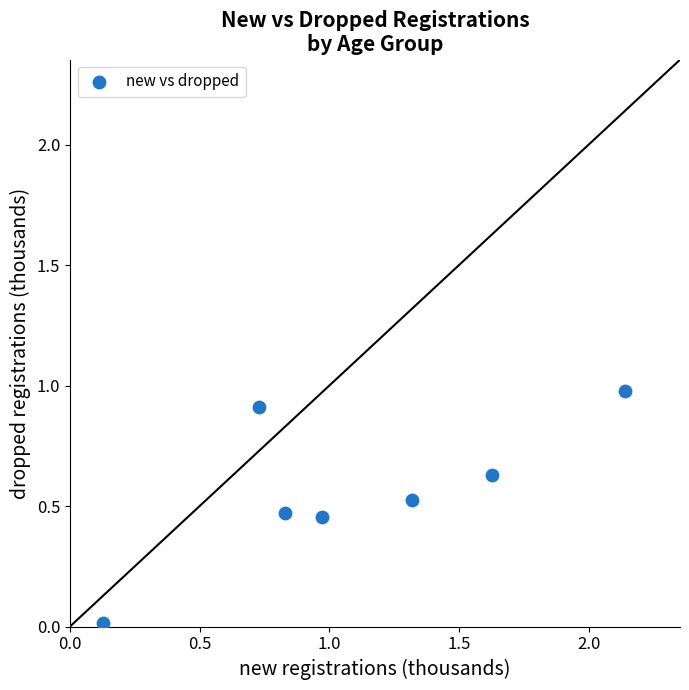

What is the average X value?

1.1